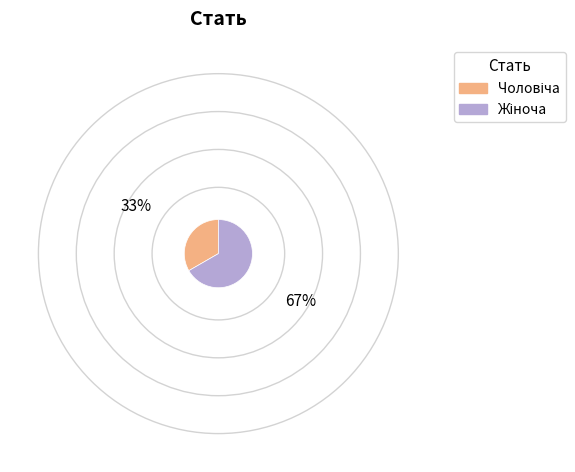

Is there a majority slice in this chart?

Yes